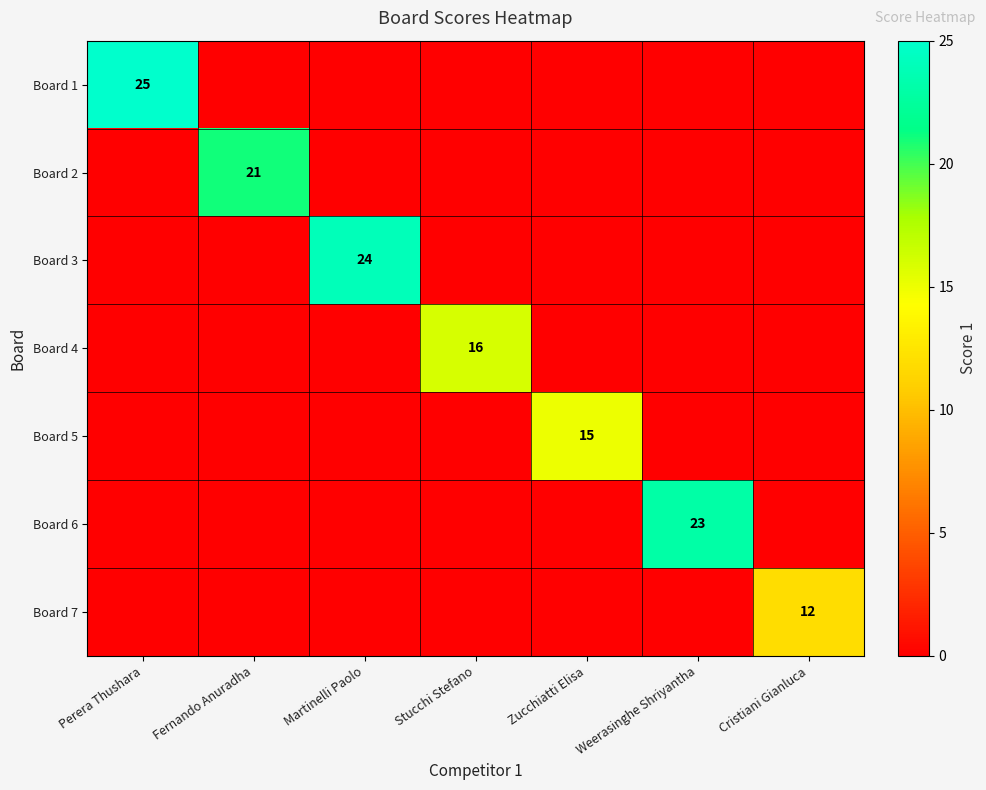

Between Stucchi Stefano and Cristiani Gianluca, which is larger?

Stucchi Stefano